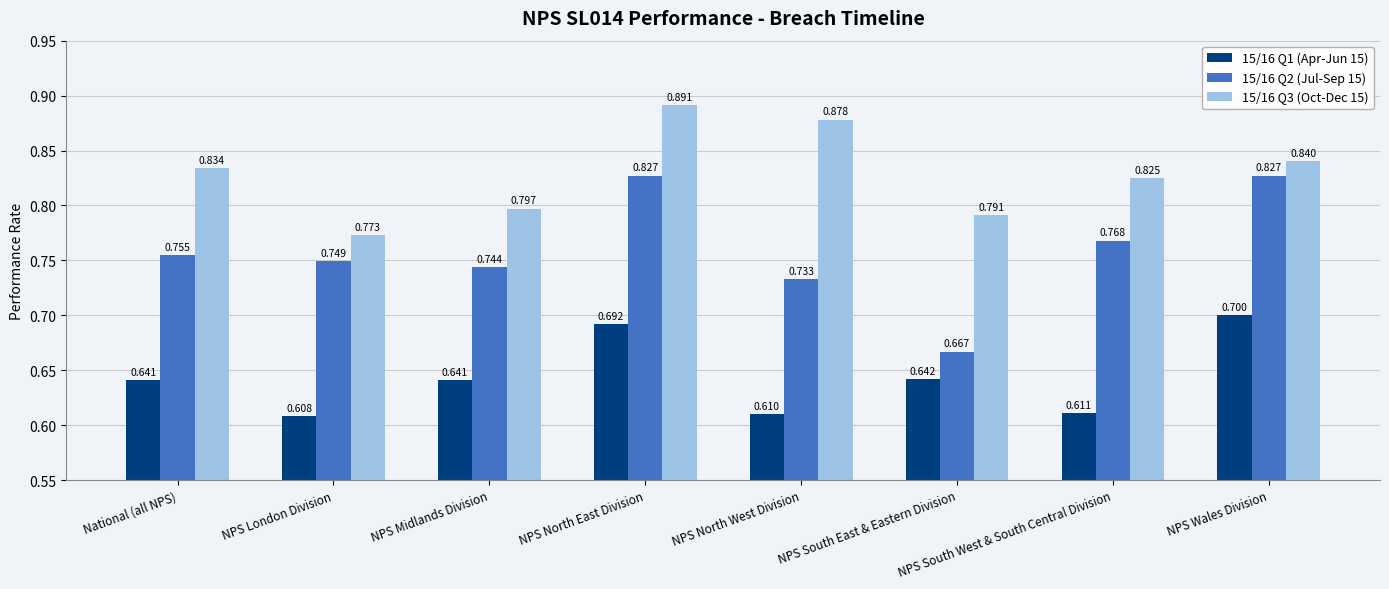

What is the difference between the maximum and second lowest values in the 15/16 Q3 (Oct-Dec 15) series?

0.1